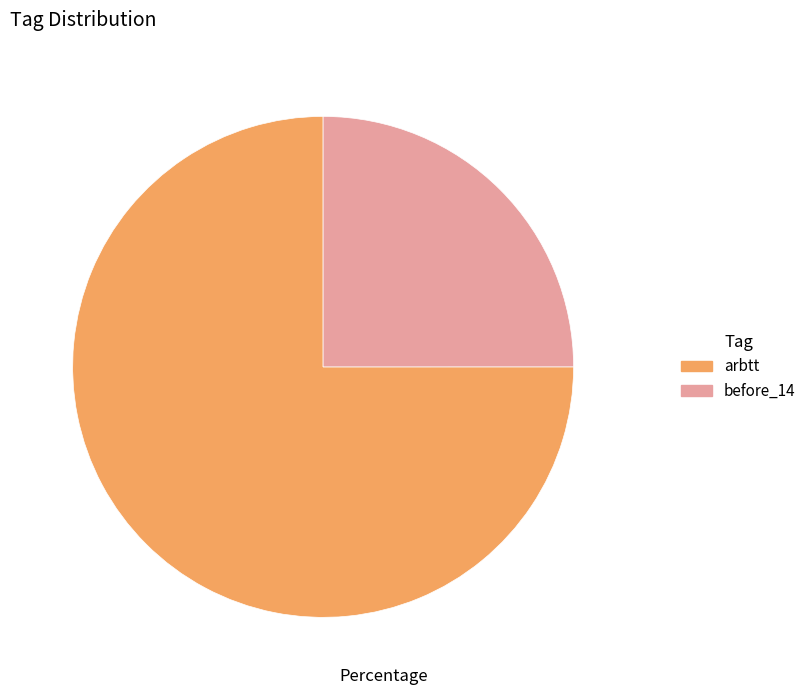

How many slices are in this pie chart?

2